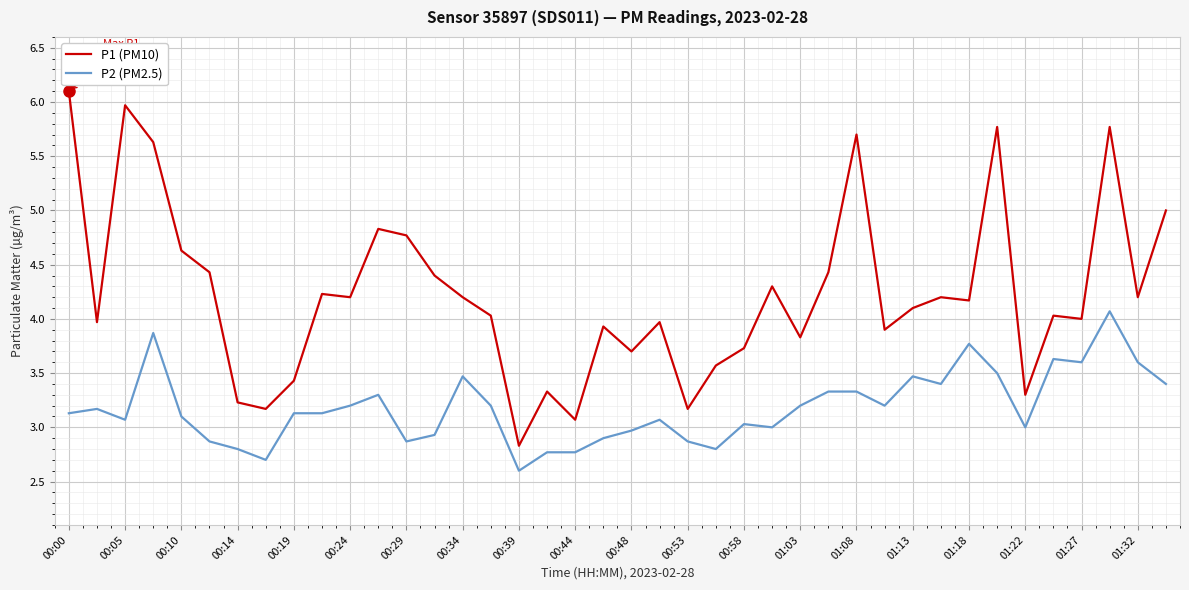

Which series has the largest range (max minus min)?

P1 (PM10)